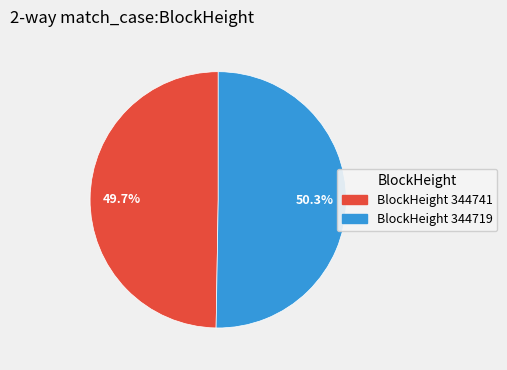

Does any single category account for the majority?

Yes